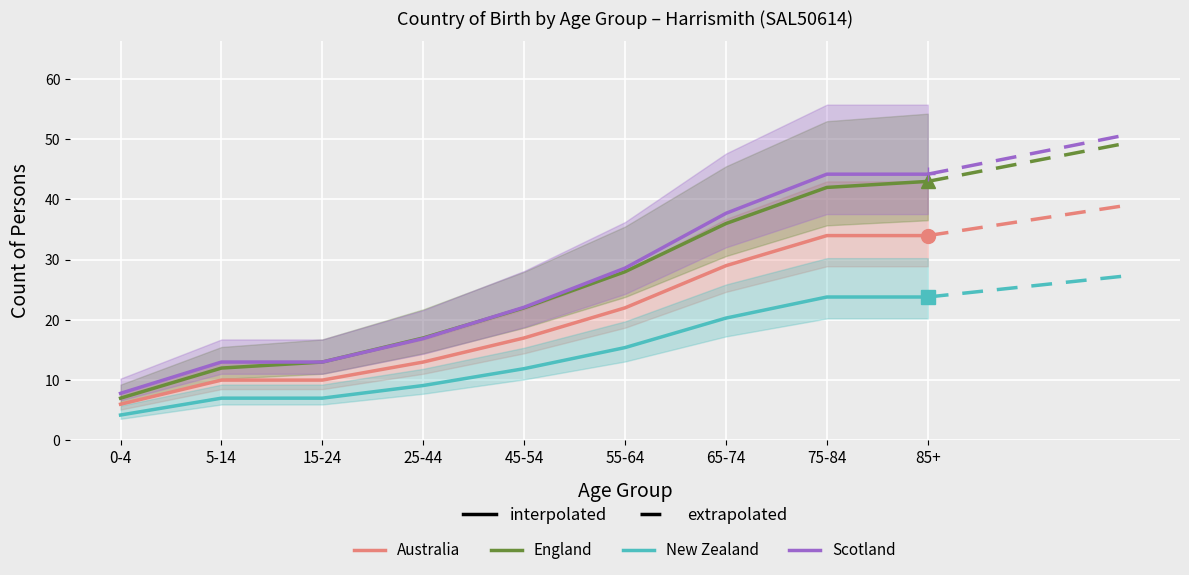

What is the sum of the England values at 15-24 and 55-64?

41.0